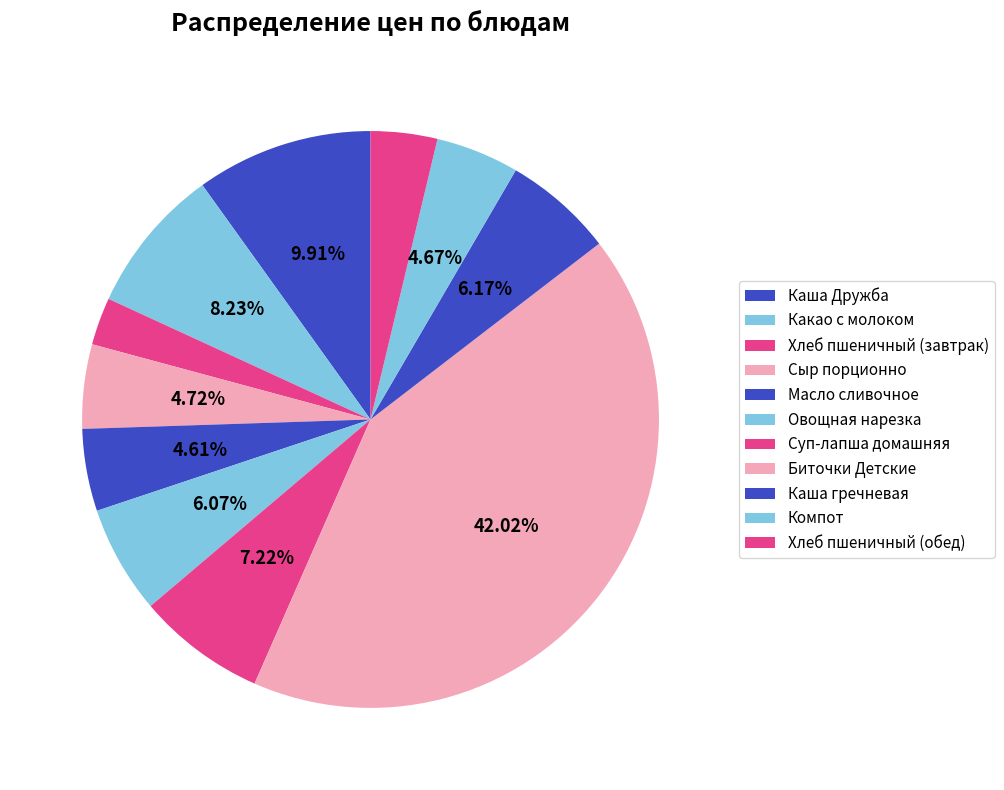

Which has a higher value, Компот or Хлеб пшеничный (обед)?

Компот